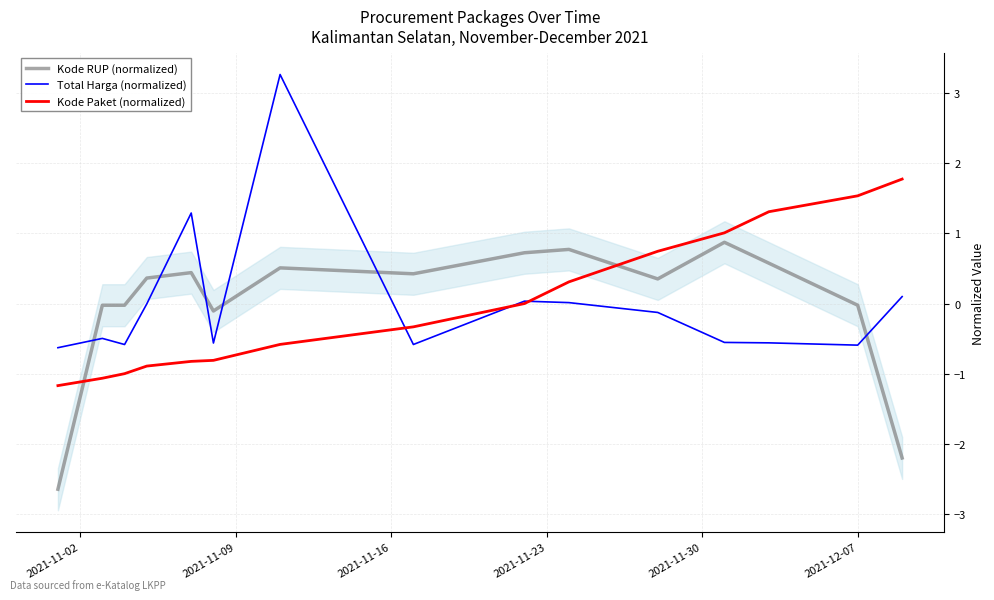

True or false: Kode RUP (normalized) and Kode Paket (normalized) cross at least once.

True